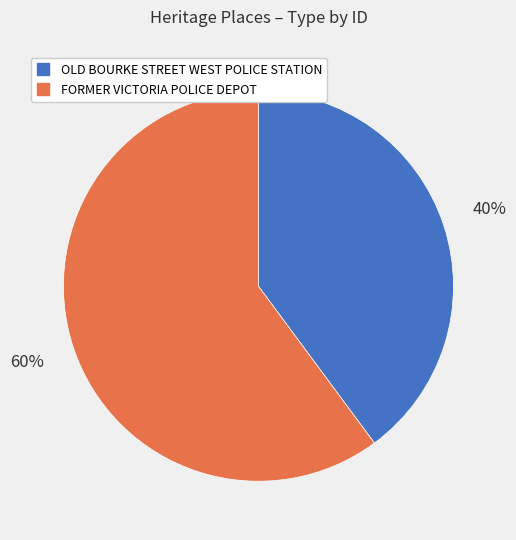

Which category has the smallest portion of the pie?

OLD BOURKE STREET WEST POLICE STATION